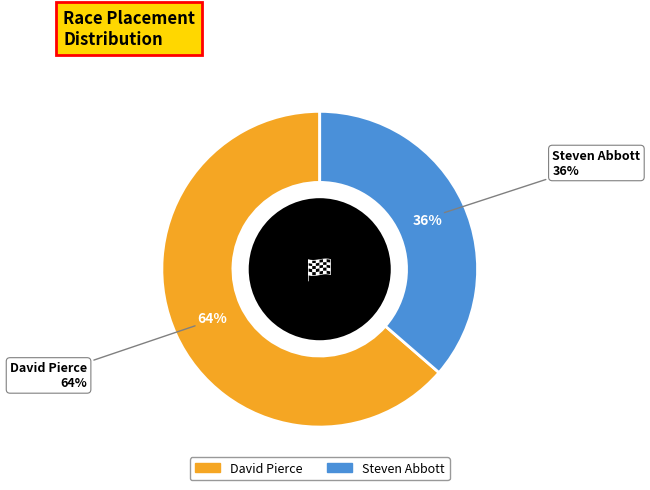

What portion of the pie excludes David Pierce?

36.4%